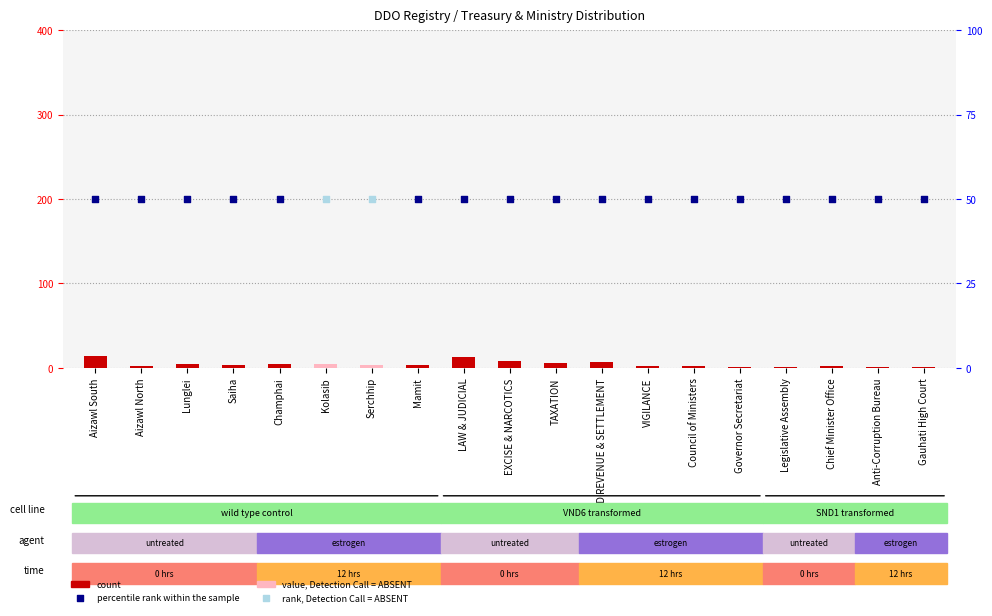

Approximately how many times larger is the value at Legislative Assembly compared to LAW & JUDICIAL?

0.1